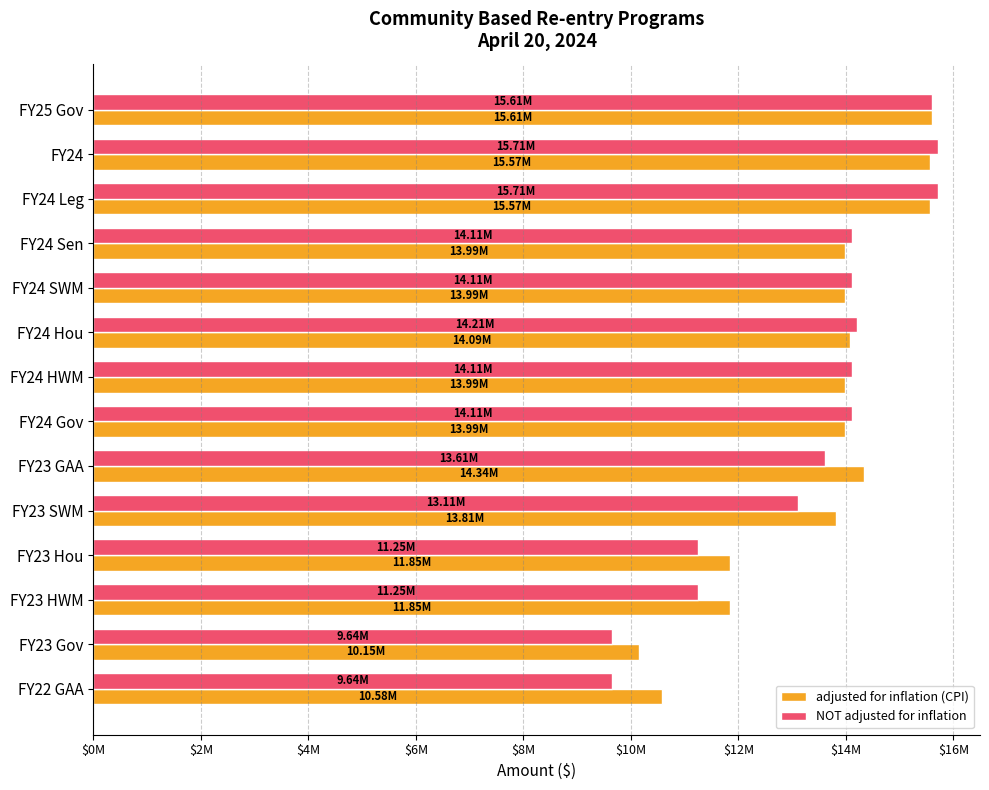

Which series has the widest spread of values?

NOT adjusted for inflation